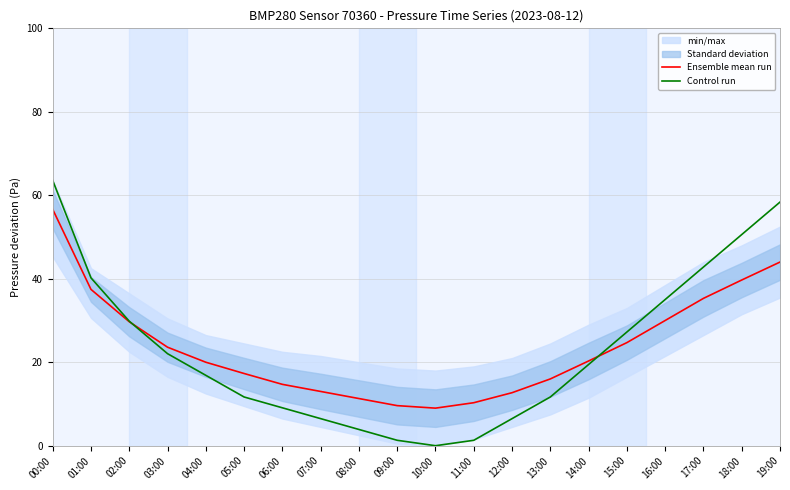

Where does the Control run series first go above 19?

00:00